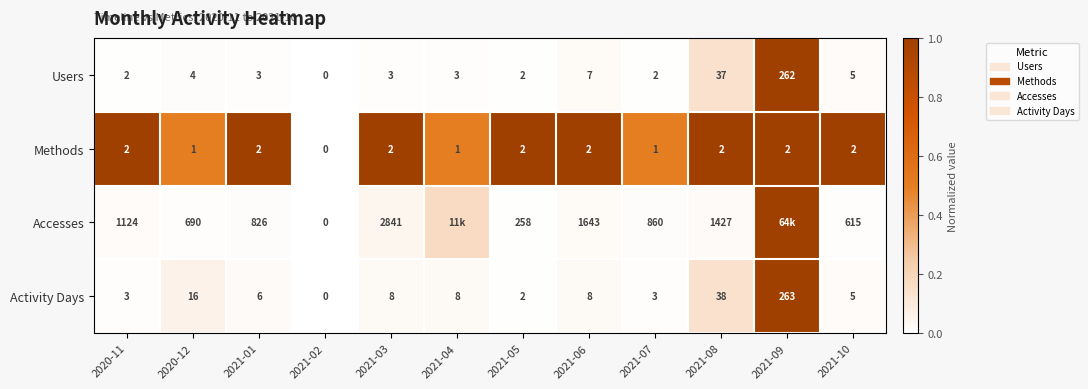

Between 2020-11 and 2021-07, which series saw the biggest shift?

Accesses